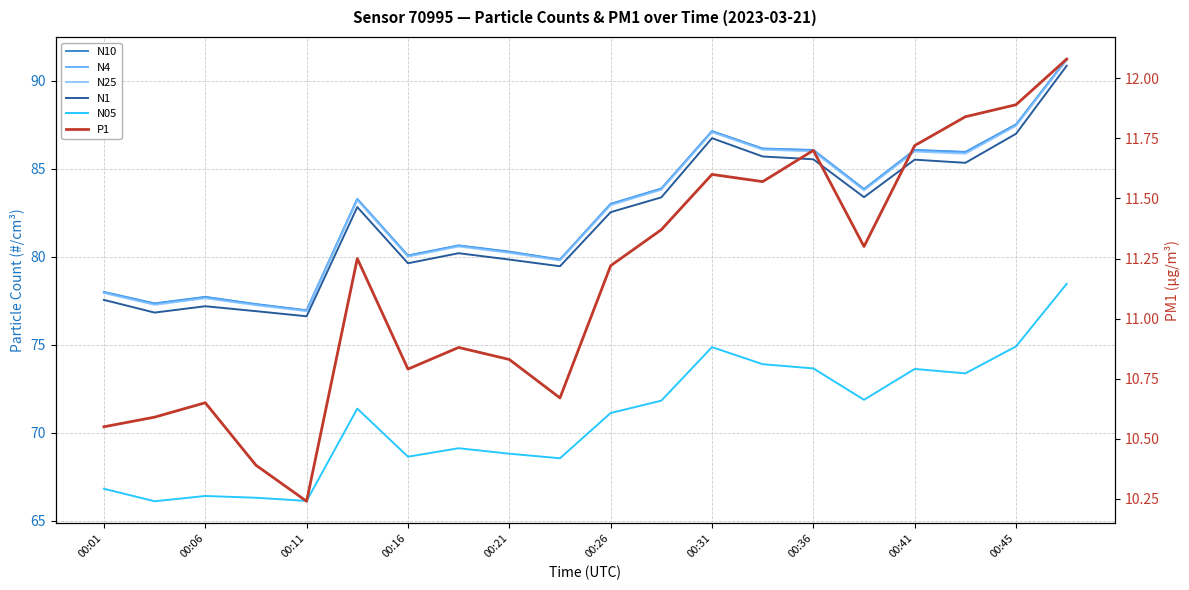

What is the total value across all series at 00:06?

385.5